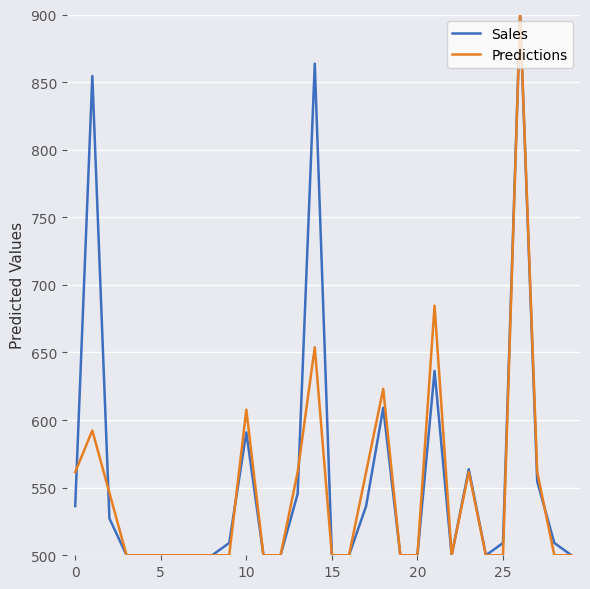

What is the maximum value for Predictions?

900.0